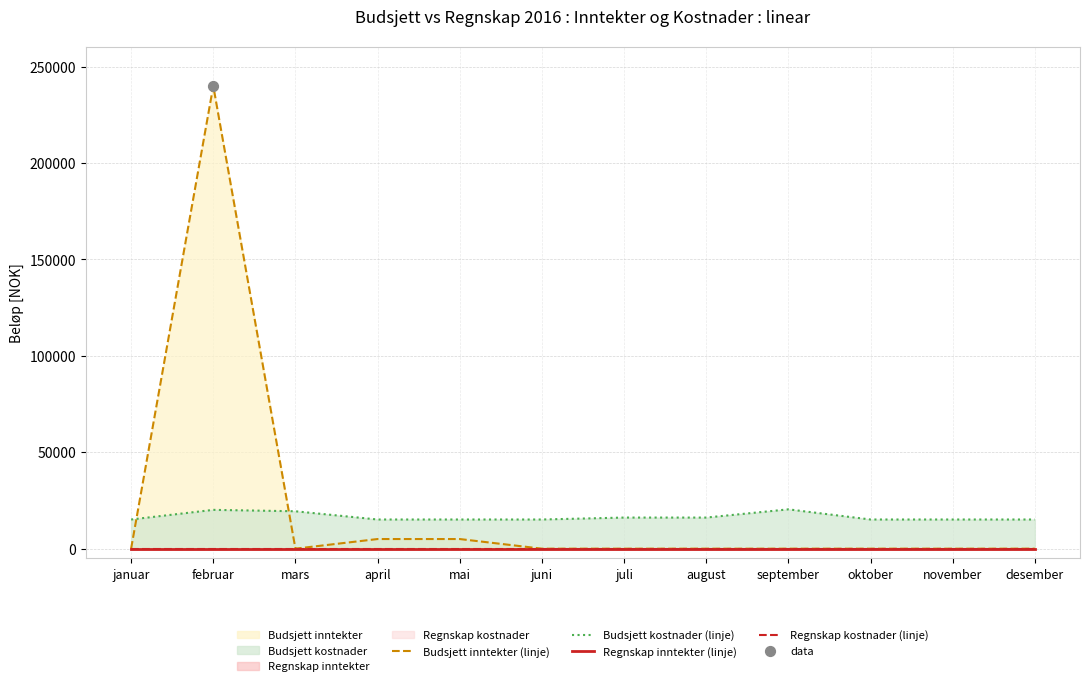

At which category is the sum across all series the highest?

februar